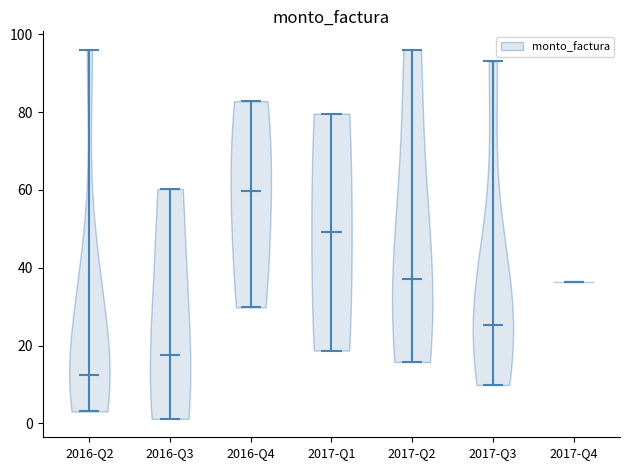

Reading left to right, read every violin against the y-axis: where its median line is, and the lowest and highest points it reaches. The values are not printed on the chart, so give them approximately, as read against the axis.

2016-Q2: median line 12, lowest point 4, highest point 96
2016-Q3: median line 18, lowest point 2, highest point 60
2016-Q4: median line 60, lowest point 30, highest point 82
2017-Q1: median line 50, lowest point 18, highest point 80
2017-Q2: median line 38, lowest point 16, highest point 96
2017-Q3: median line 26, lowest point 10, highest point 94
2017-Q4: median line 36, lowest point 36, highest point 36